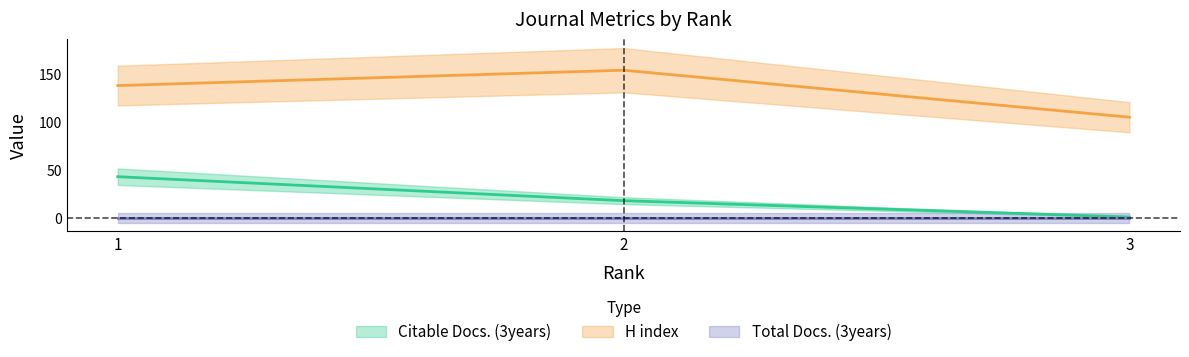

What value does the H index series have at 3, to the nearest 5?

105